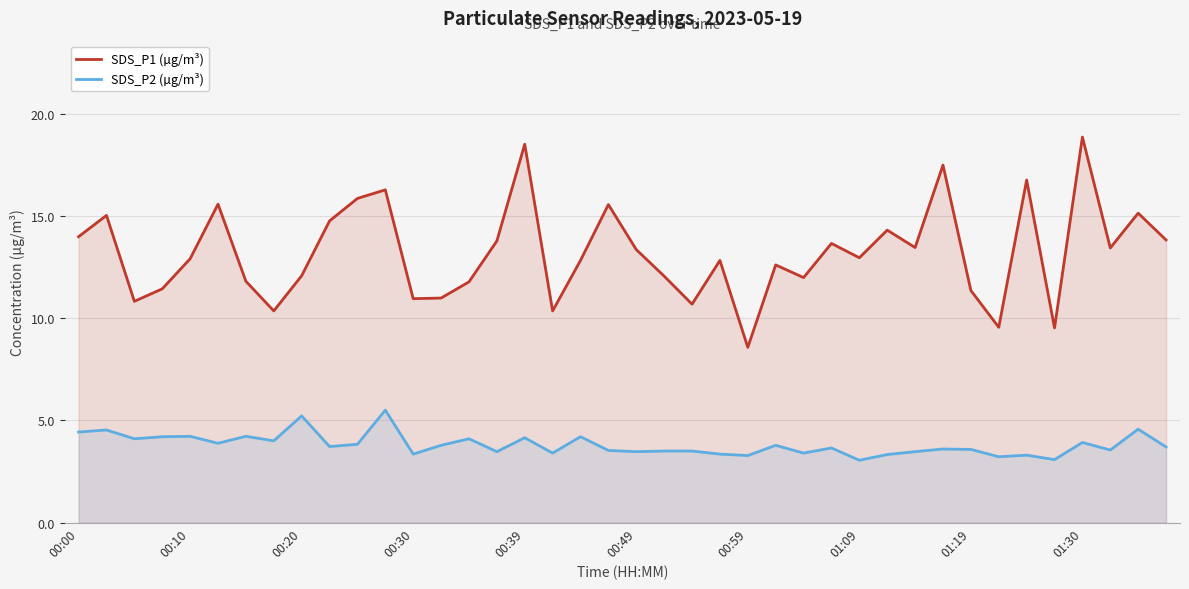

At 26, list the series in order from largest to smallest.

SDS_P1 (µg/m³), SDS_P2 (µg/m³)